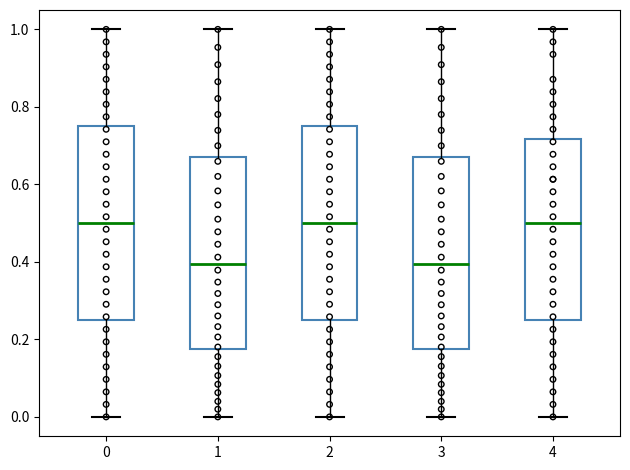

Reading left to right, read every box against the y-axis: the position of its median line, the range the box covers, and the ends of its whiskers. The values are not printed on the chart, so give them approximately, as read against the axis.

0: median 0.50, box 0.26 to 0.76, whiskers 0.00 to 1.00
1: median 0.40, box 0.18 to 0.66, whiskers 0.00 to 1.00
2: median 0.50, box 0.26 to 0.76, whiskers 0.00 to 1.00
3: median 0.40, box 0.18 to 0.66, whiskers 0.00 to 1.00
4: median 0.50, box 0.26 to 0.72, whiskers 0.00 to 1.00